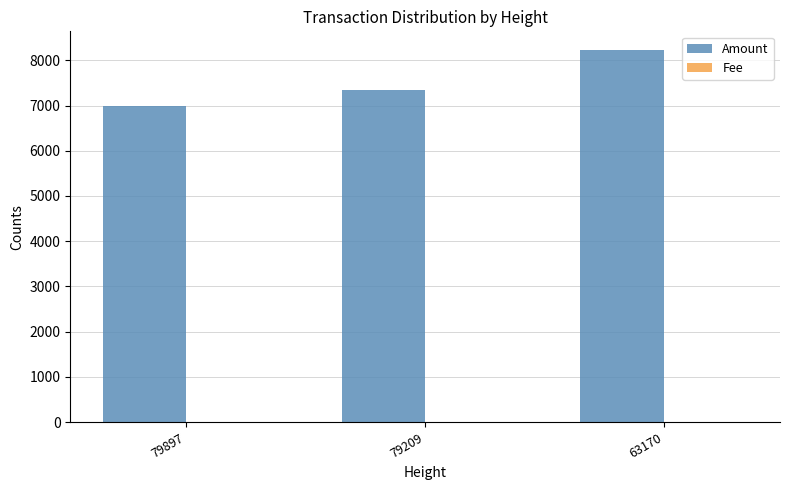

The value of Amount at 63170 is 8230. True or false?

True